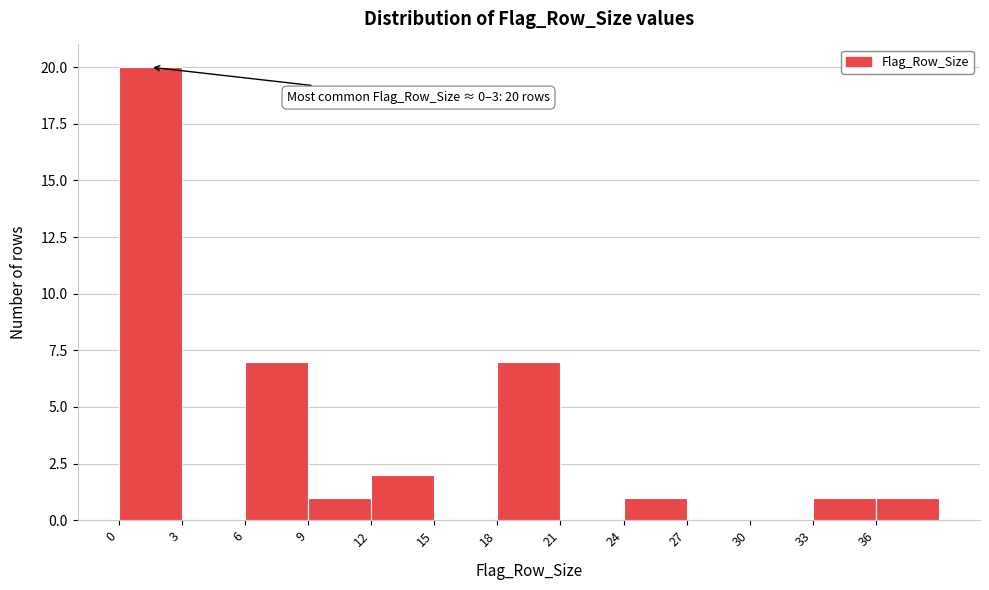

Which range on the x-axis has the tallest bar?

0 to 3